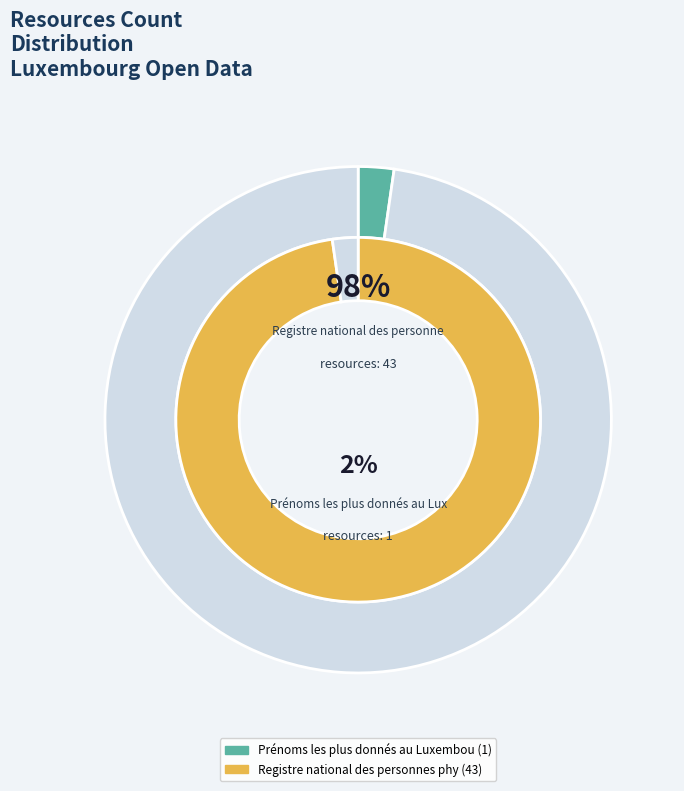

Which has a higher value, Registre national des personnes physiques or Prénoms les plus donnés au Luxembourg?

Registre national des personnes physiques